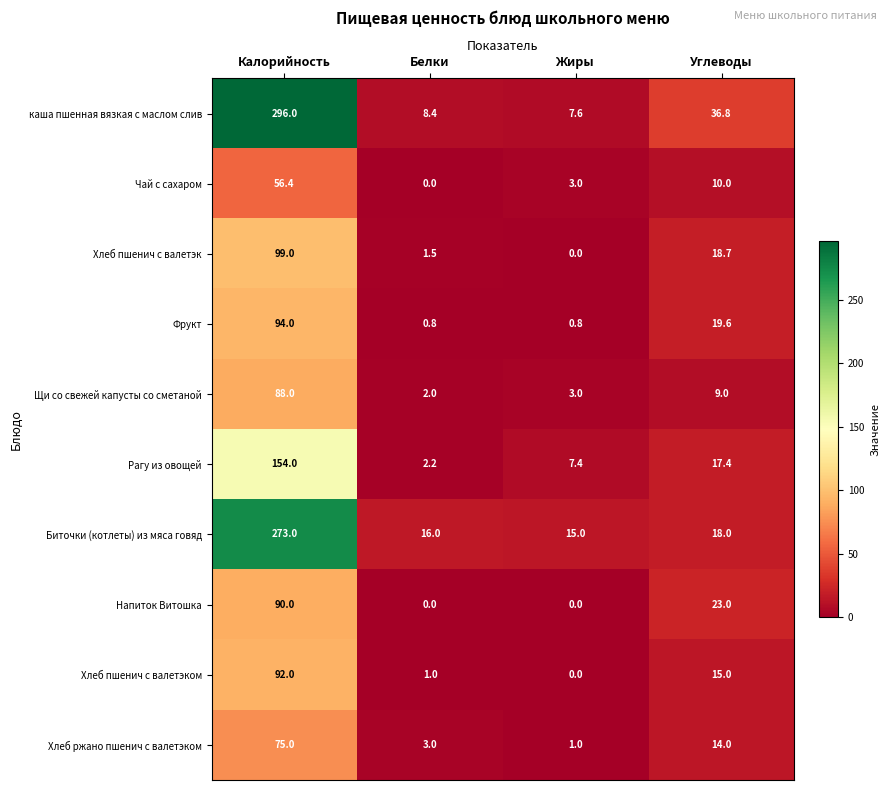

What is the spread (max minus min) of values at Углеводы?

27.8